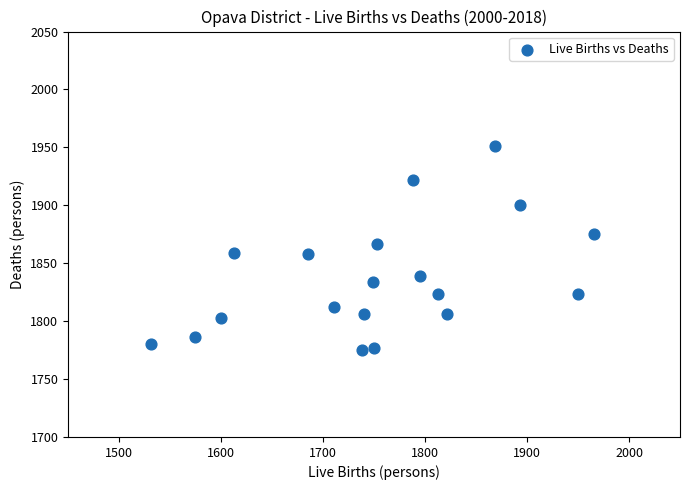

What is the range of Y values (max minus min)?

176